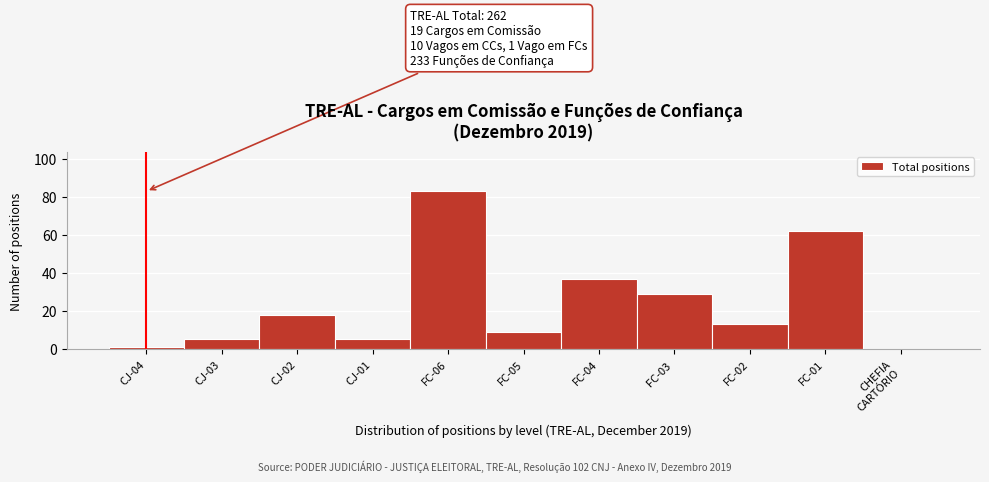

Between FC-02 and FC-06, which is larger?

FC-06